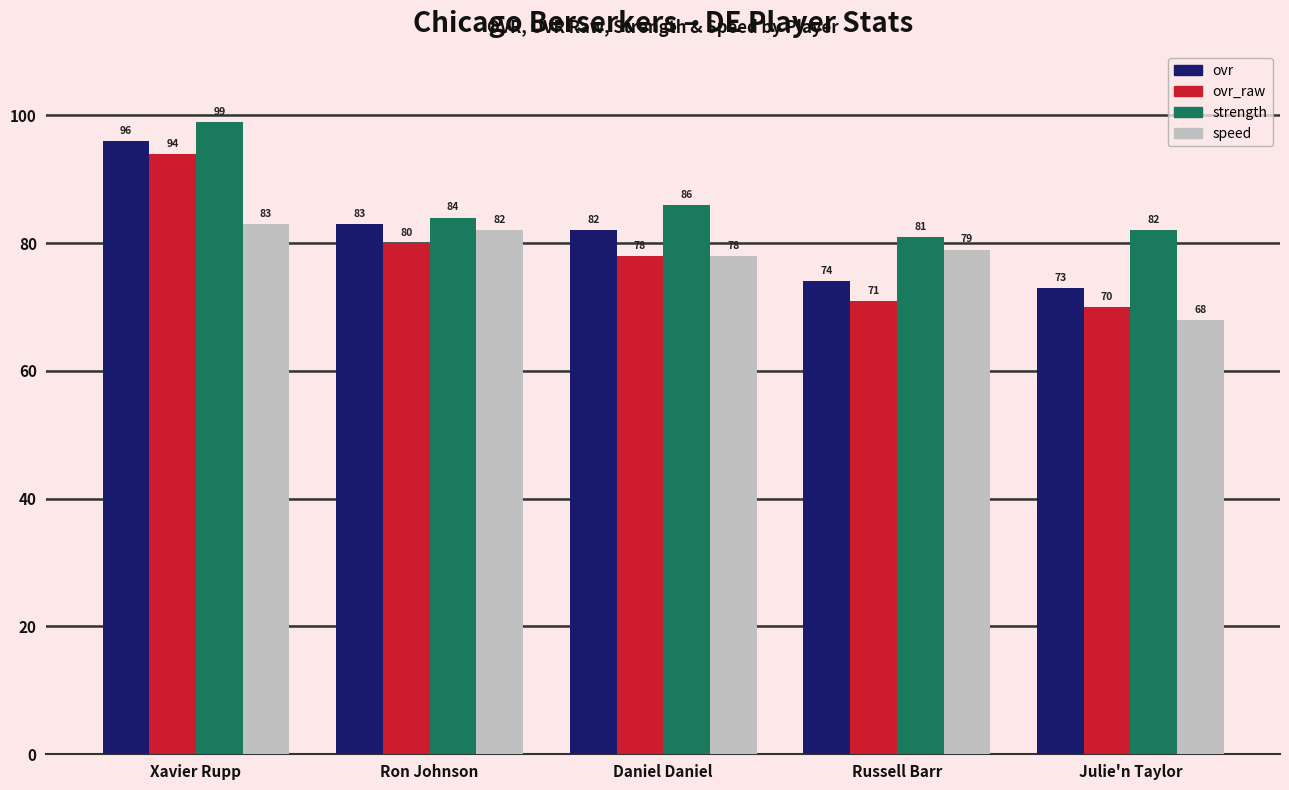

How many bars are there in total?

20